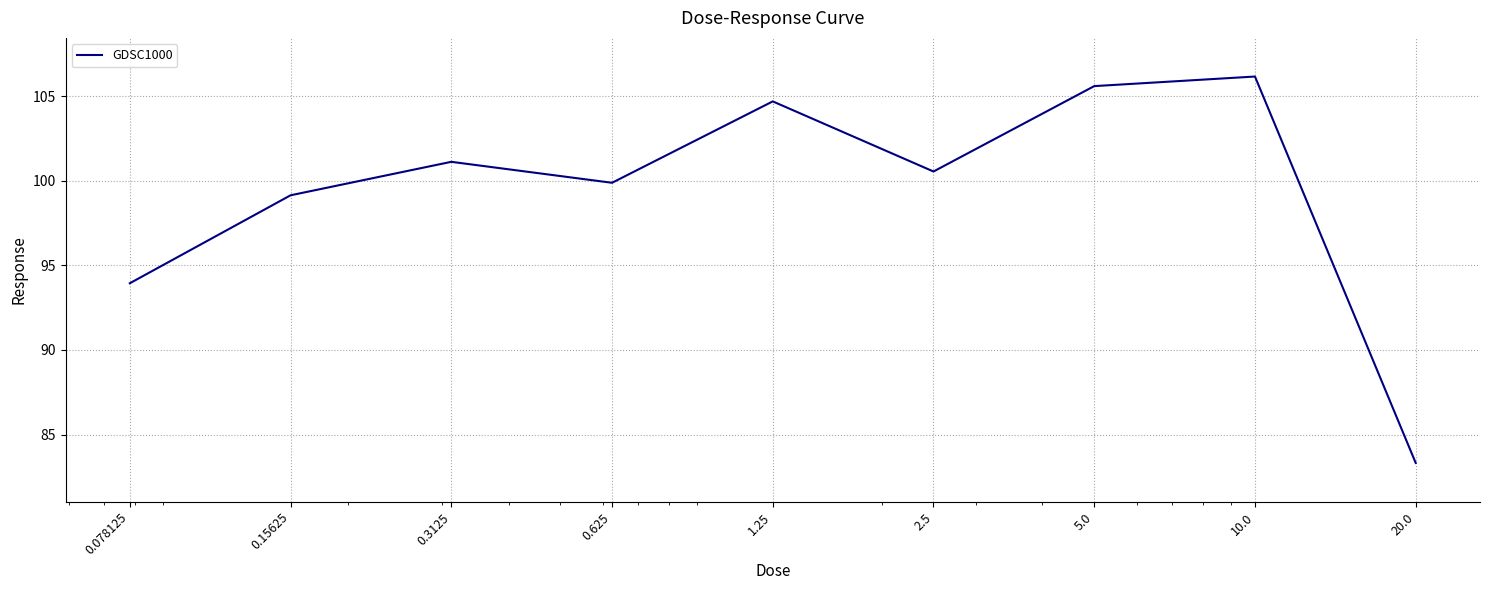

What is the minimum value shown in the chart?

83.3